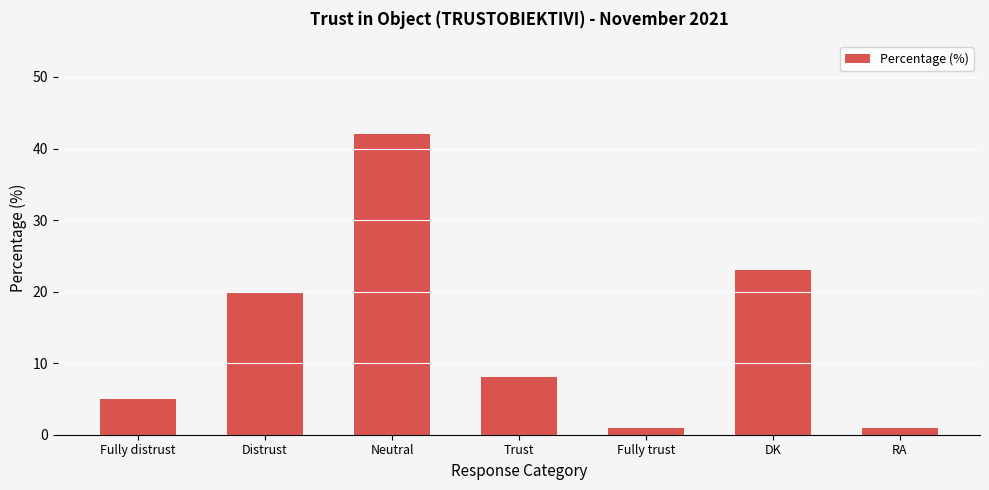

What is the value of the 5th bar from the left?

1